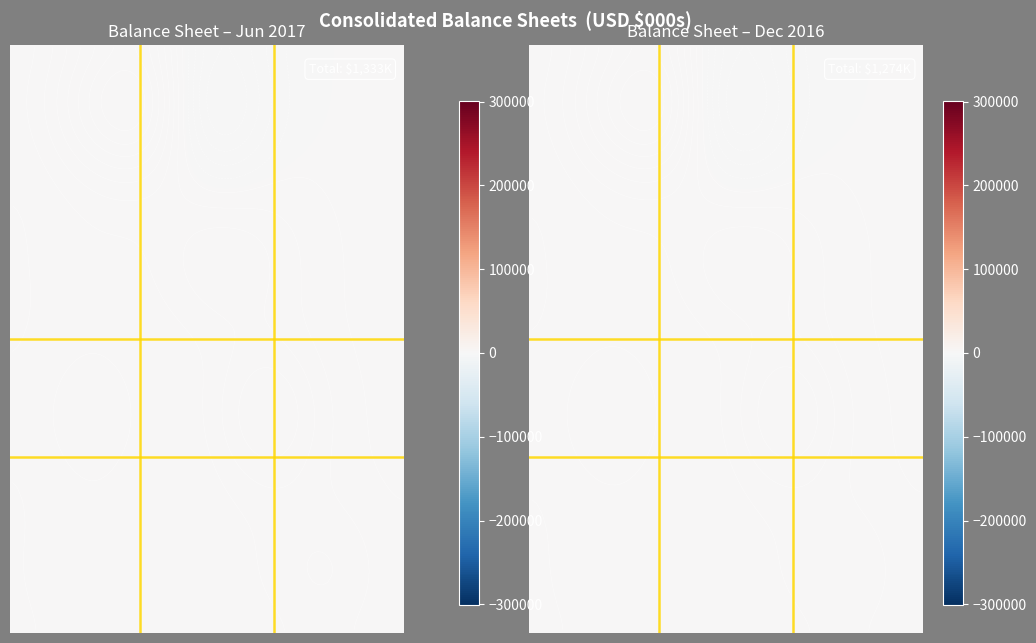

What is the maximum value for Cash and cash equivalents?

38362